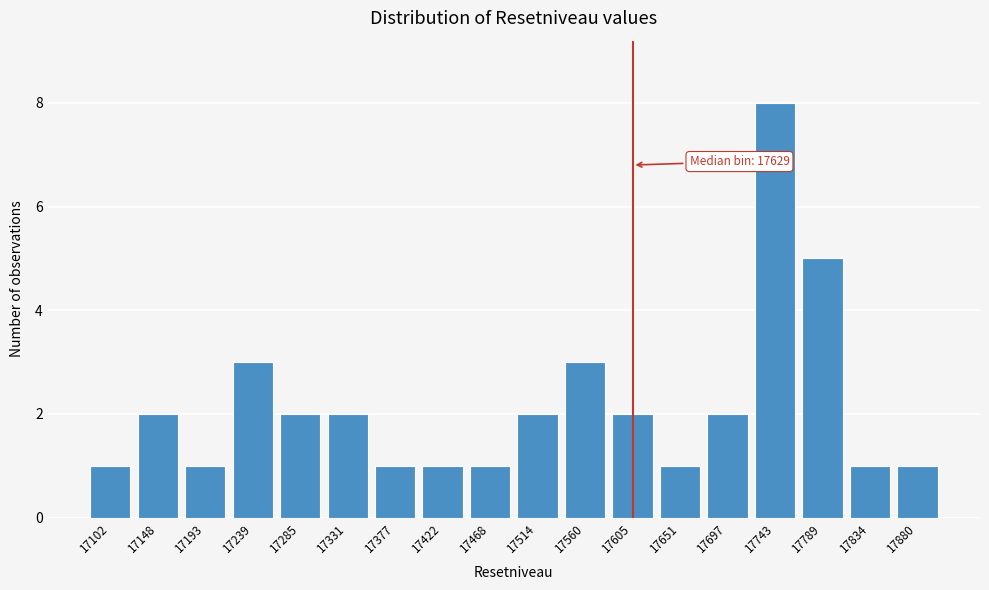

Reading left to right, transcribe all the data shown in this chart.

1	2	1	3	2	2	1	1	1	2	3	2	1	2	8	5	1	1